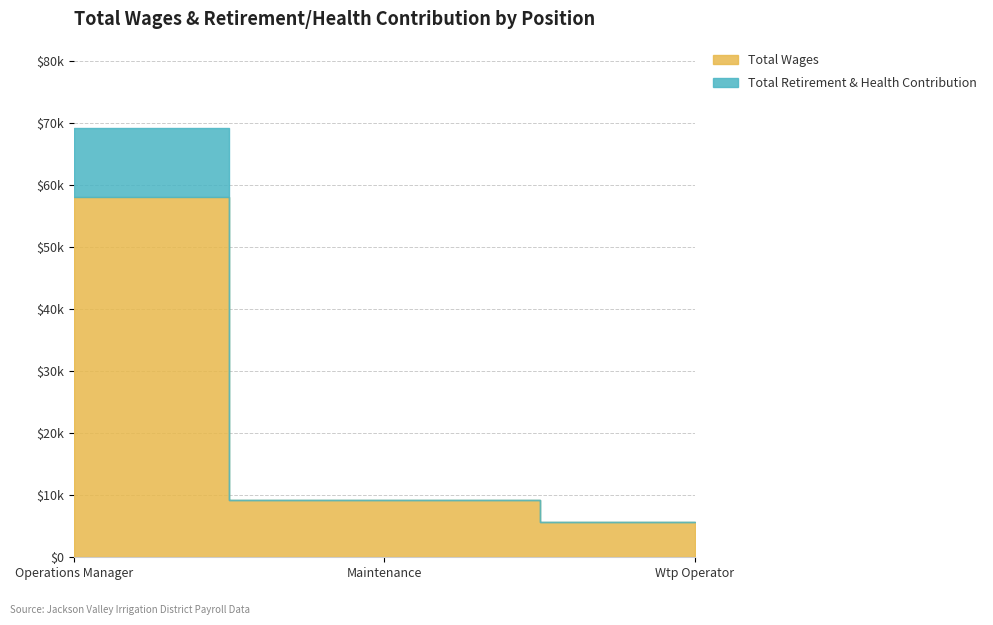

Does the chart display data point markers on the line(s)?

No